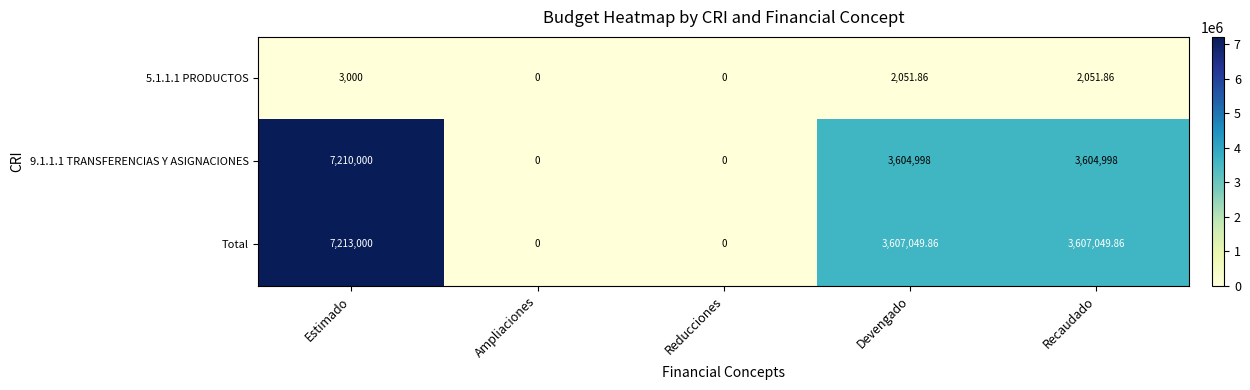

At Estimado, list the series in order from smallest to largest.

5.1.1.1 PRODUCTOS, 9.1.1.1 TRANSFERENCIAS Y ASIGNACIONES, Total